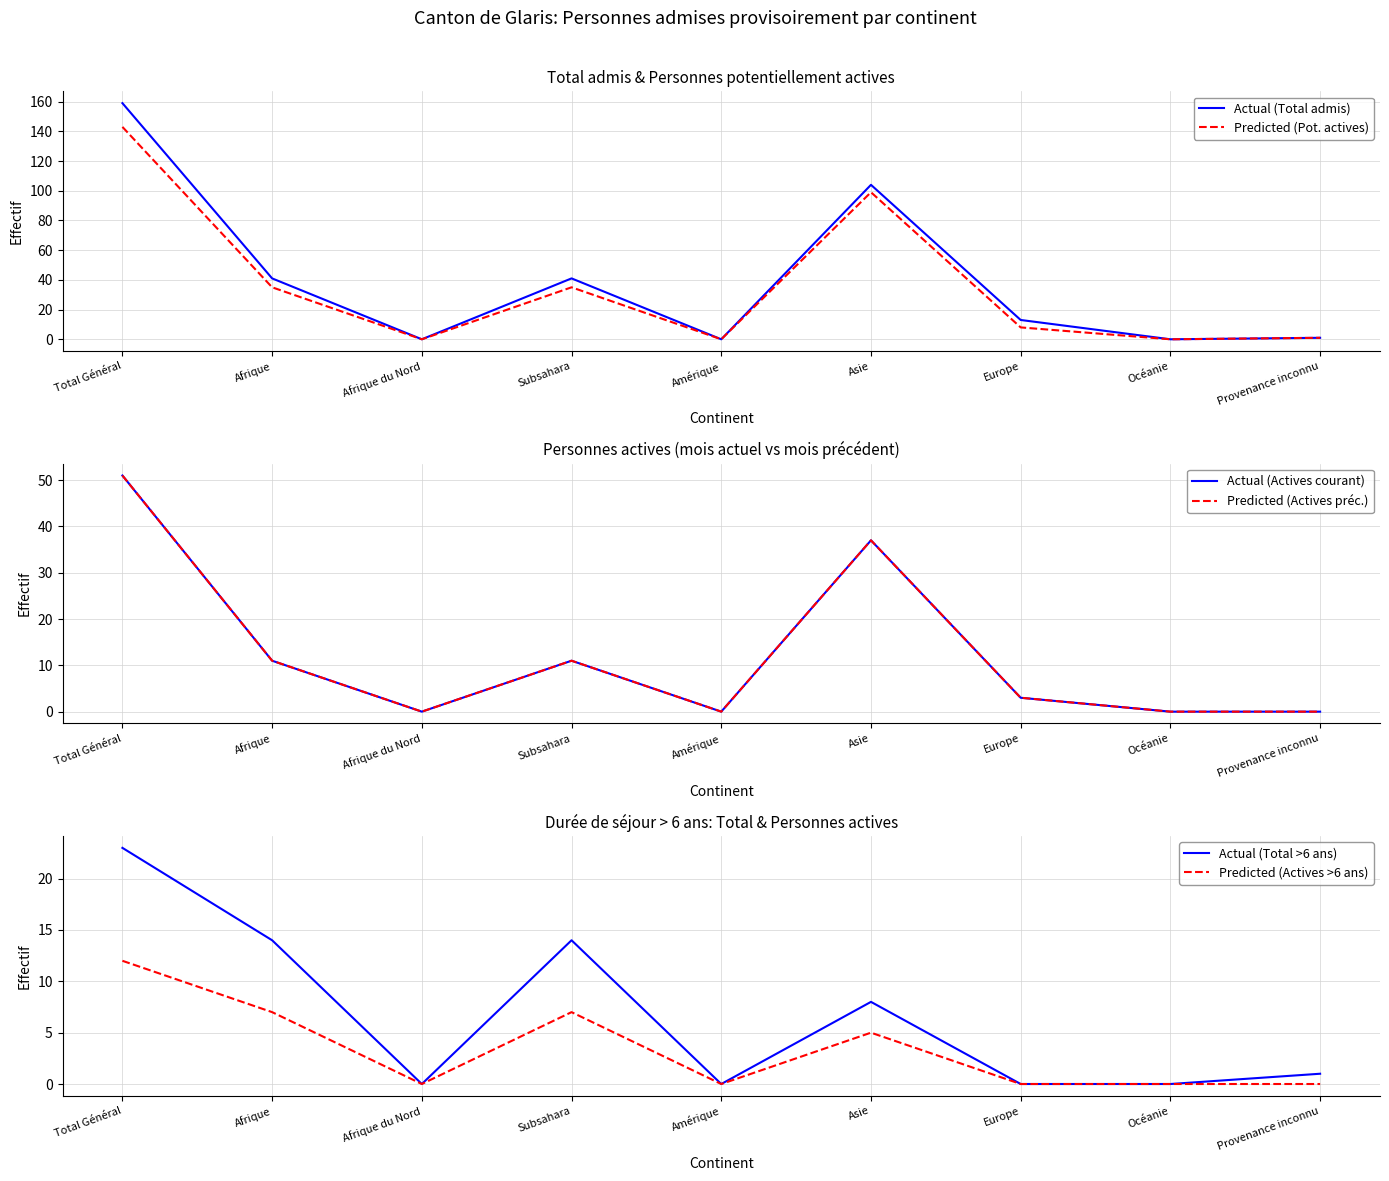

At how many categories does at least one series exceed 53?

2